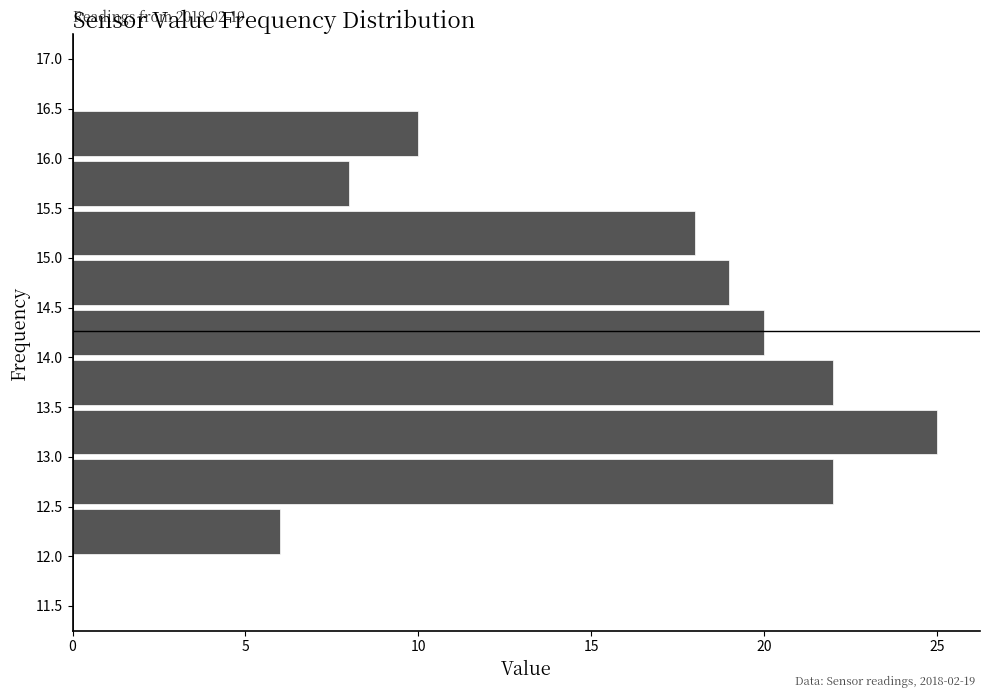

Which range on the y-axis has the longest bar?

13.0 to 13.5